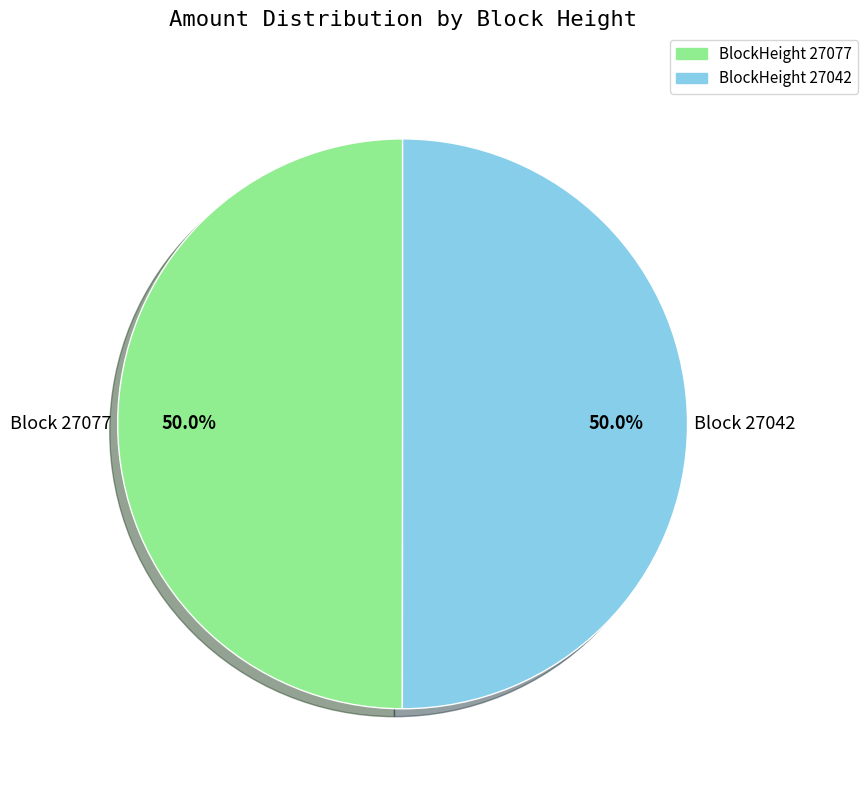

Approximately how many times larger is the value at BlockHeight 27077 compared to BlockHeight 27042?

1.0